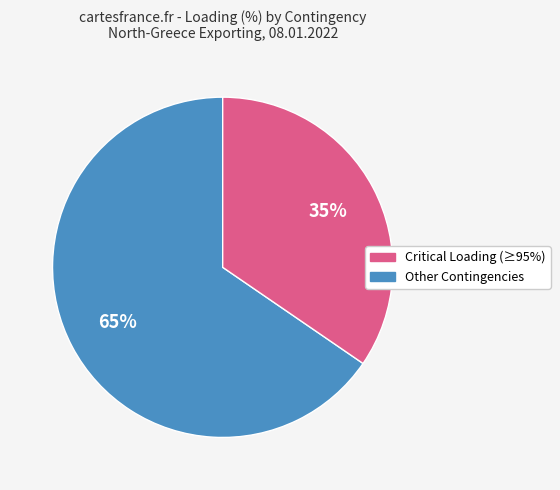

To the nearest percent, what is the average slice percentage?

50%